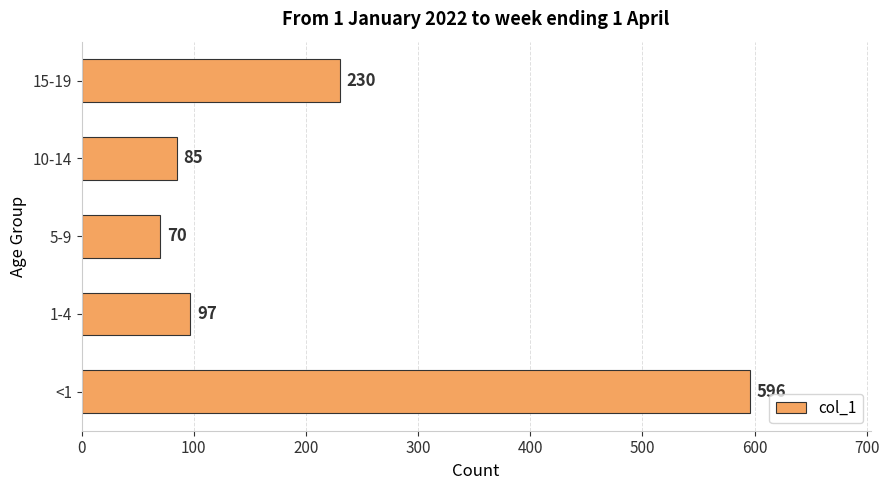

Reading bottom to top, list all the values displayed in this chart.

596	97	70	85	230